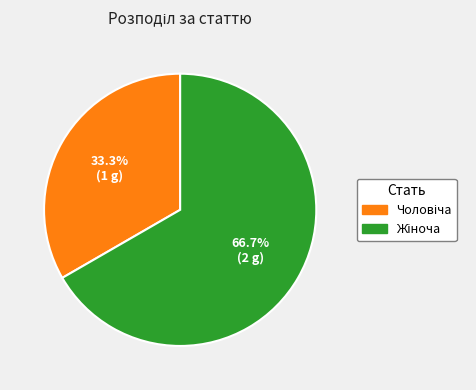

How many segments does this pie chart have?

2